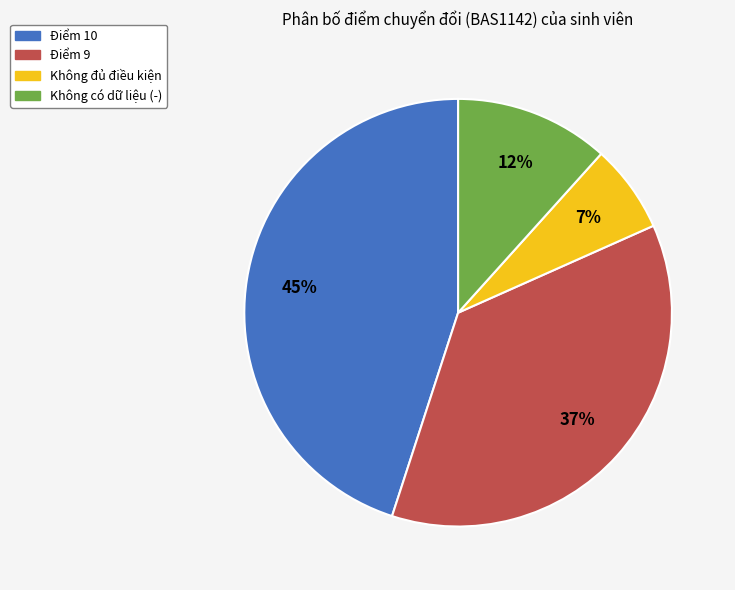

To the nearest percent, what is the average slice percentage?

25%